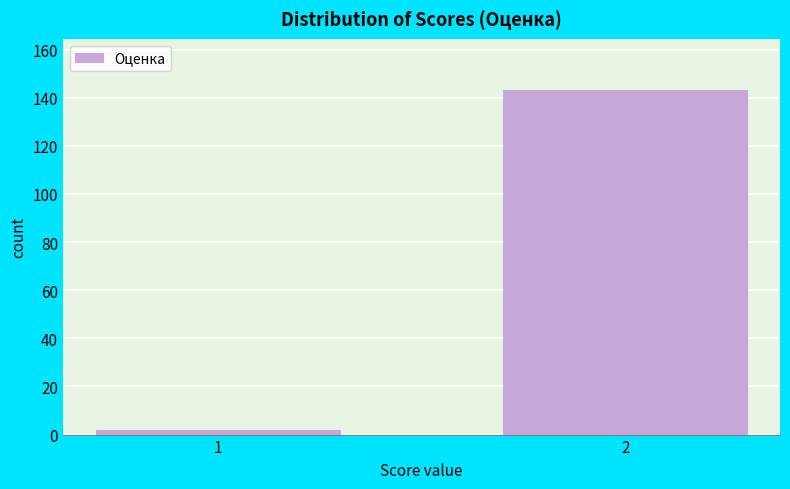

Reading left to right, list all the values displayed in this chart.

1=2	2=143